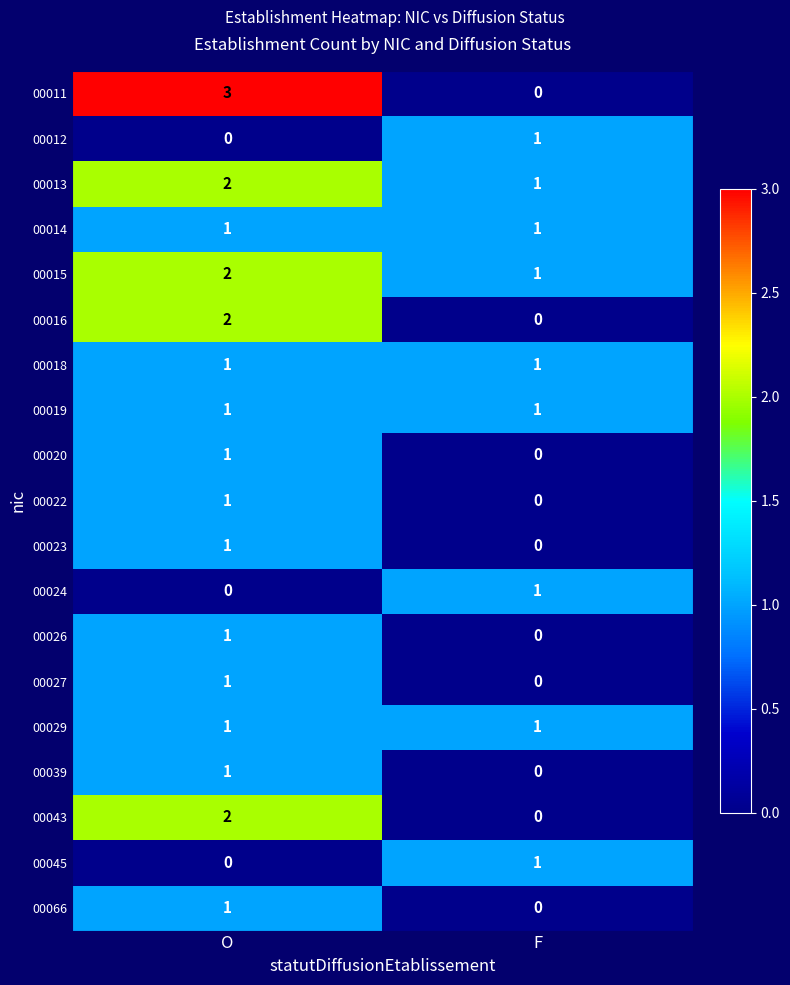

Which category has the highest value in the 00066 series?

O